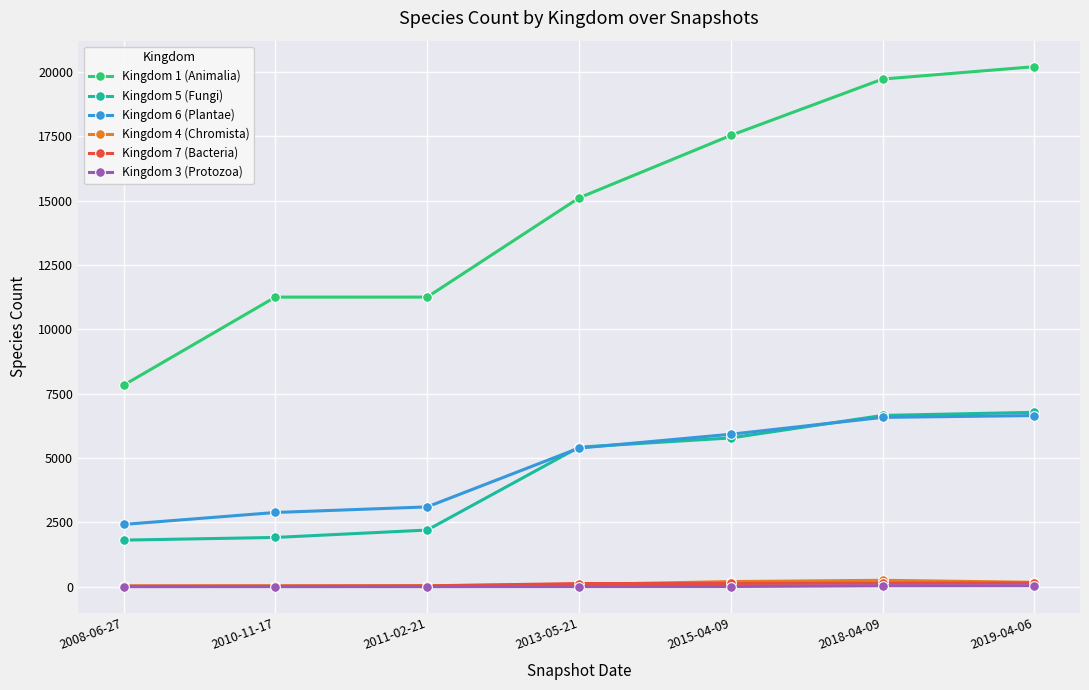

How many lines are shown in the chart?

6